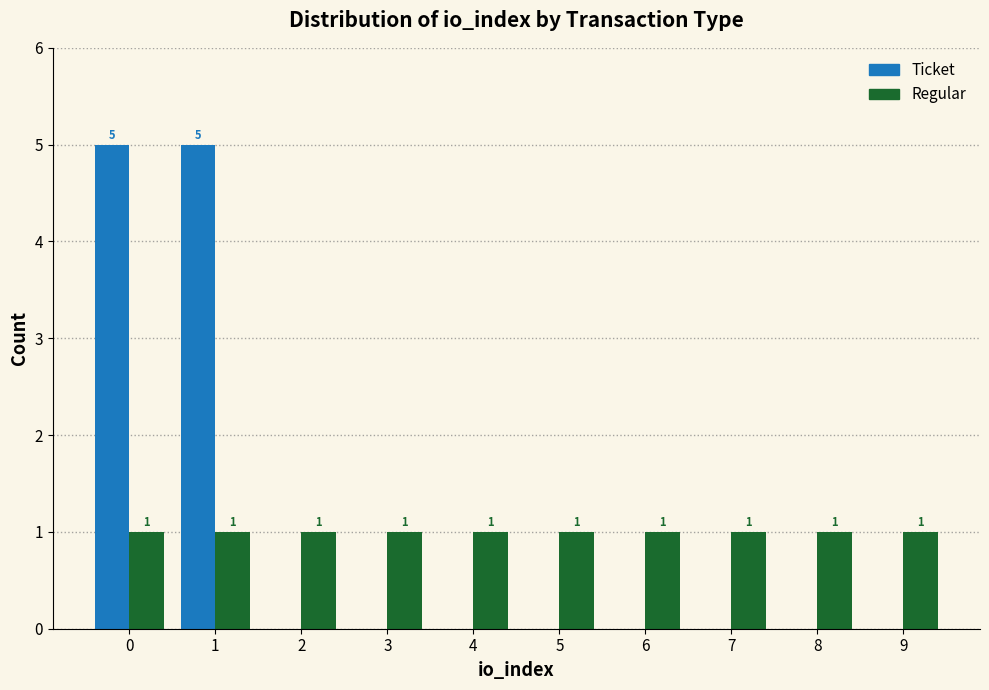

Reading left to right, list all the values displayed in this chart.

Ticket: 0=5	1=5	2=0	3=0	4=0	5=0	6=0	7=0	8=0	9=0
Regular: 0=1	1=1	2=1	3=1	4=1	5=1	6=1	7=1	8=1	9=1